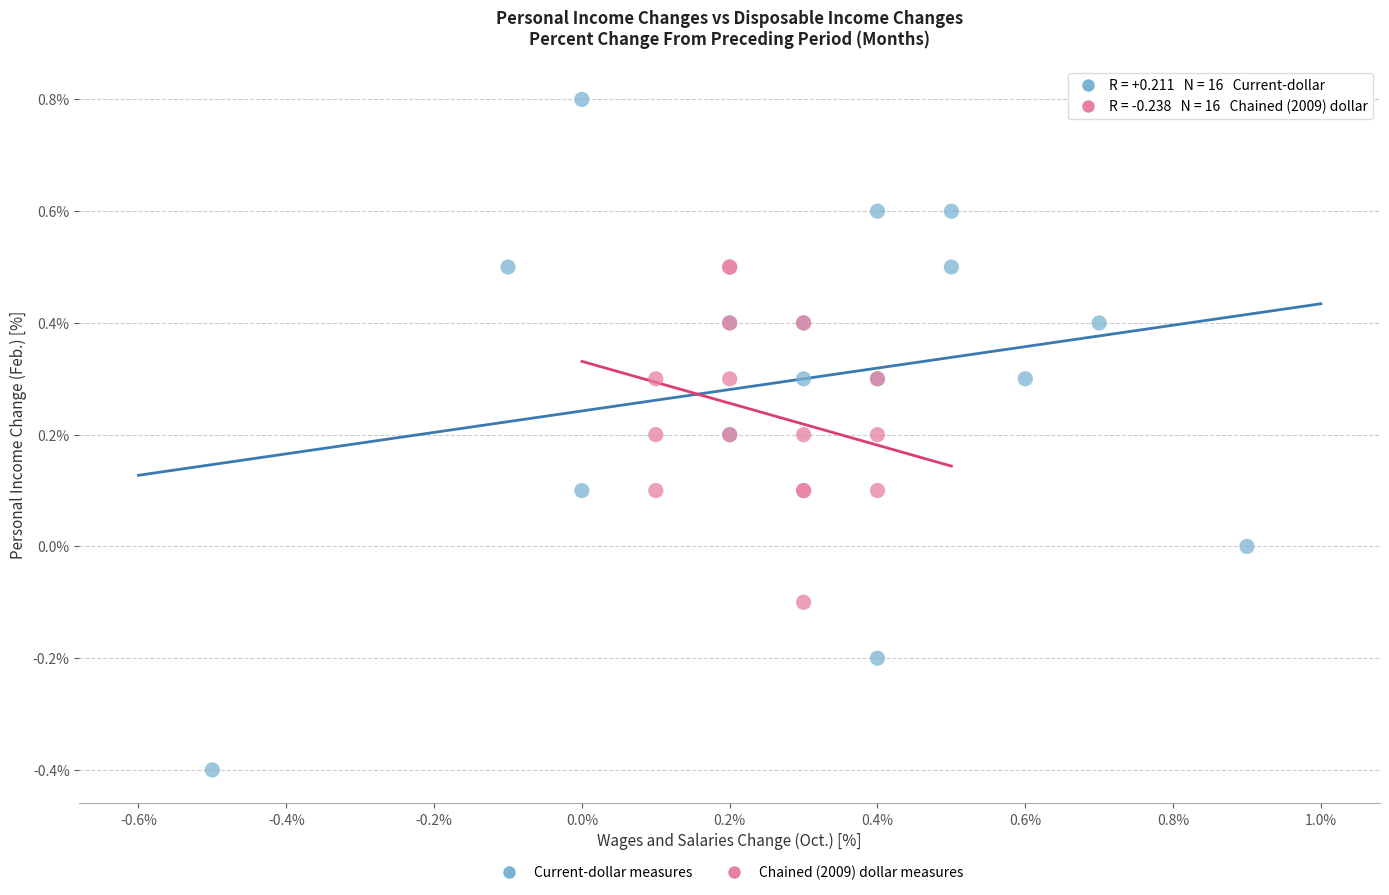

Which series contains the highest Y value?

Current-dollar measures